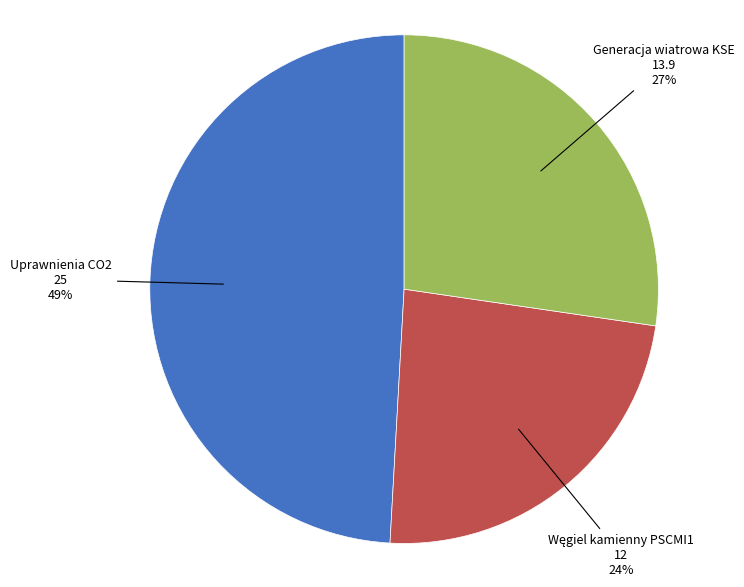

Is there any slice that represents more than half of the pie?

No